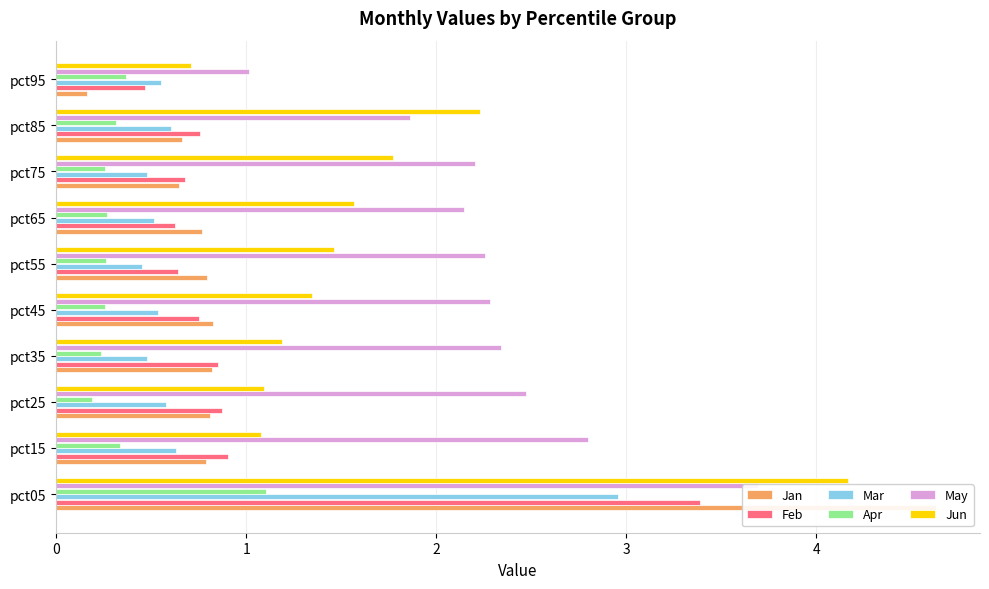

How many bars are there in each group?

6